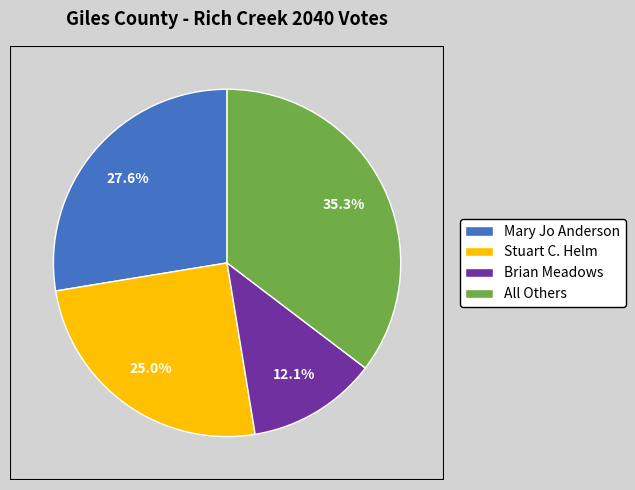

To the nearest percent, what percentage of the pie is Mary Jo Anderson?

28%